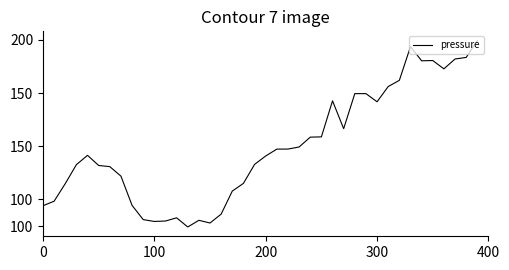

What is the value of the 6th point from the left?

100882.4